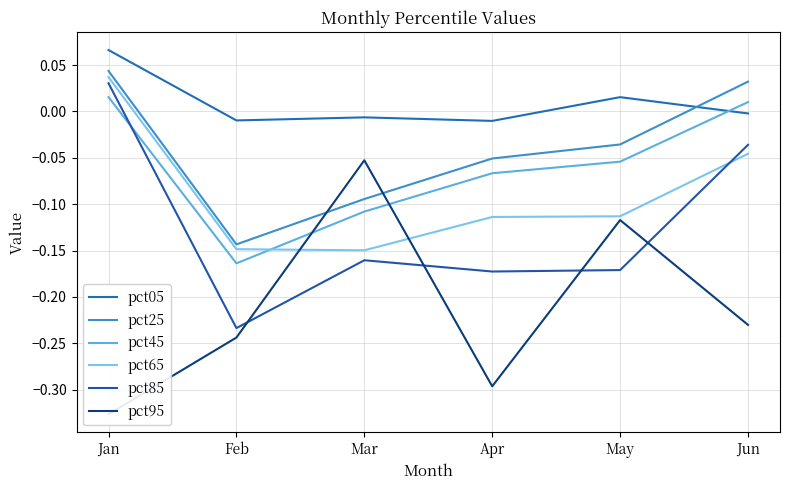

What are all the series names shown in the legend?

pct05, pct25, pct45, pct65, pct85, pct95